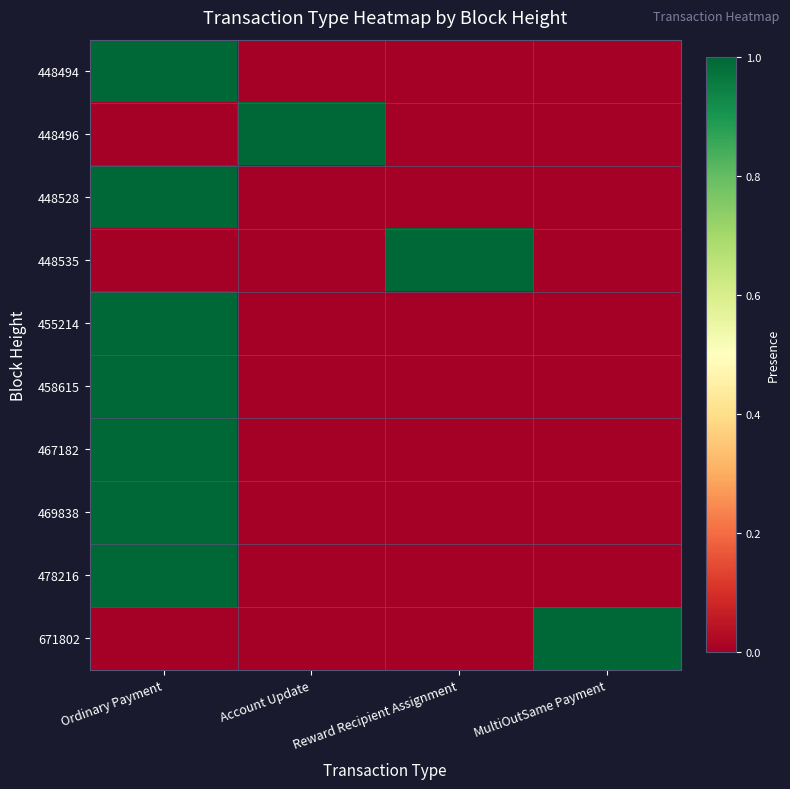

Which category has the highest value across all series?

Ordinary Payment